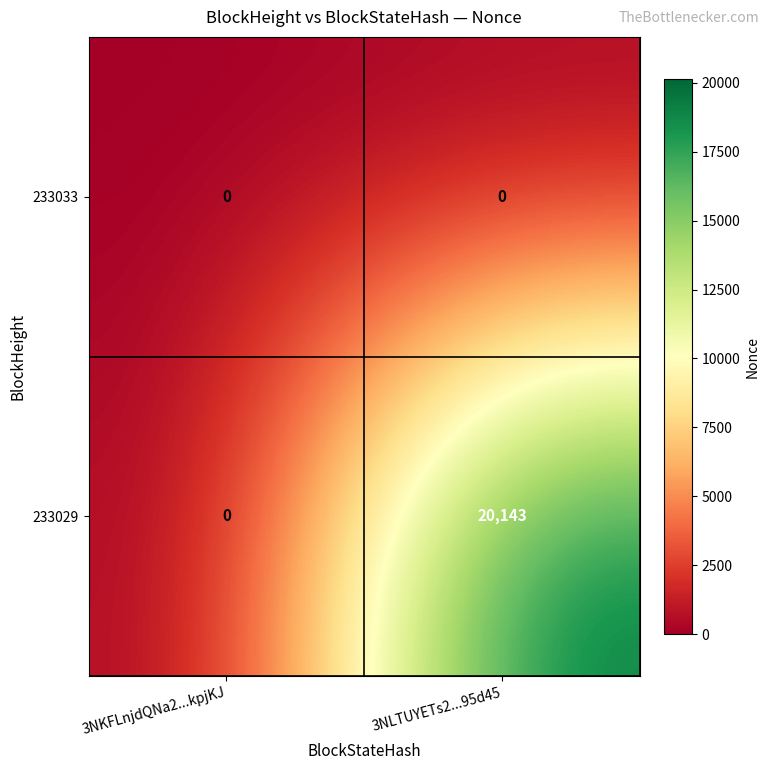

At 3NLTUYETs2...95d45, list the series in order from largest to smallest.

233029, 233033